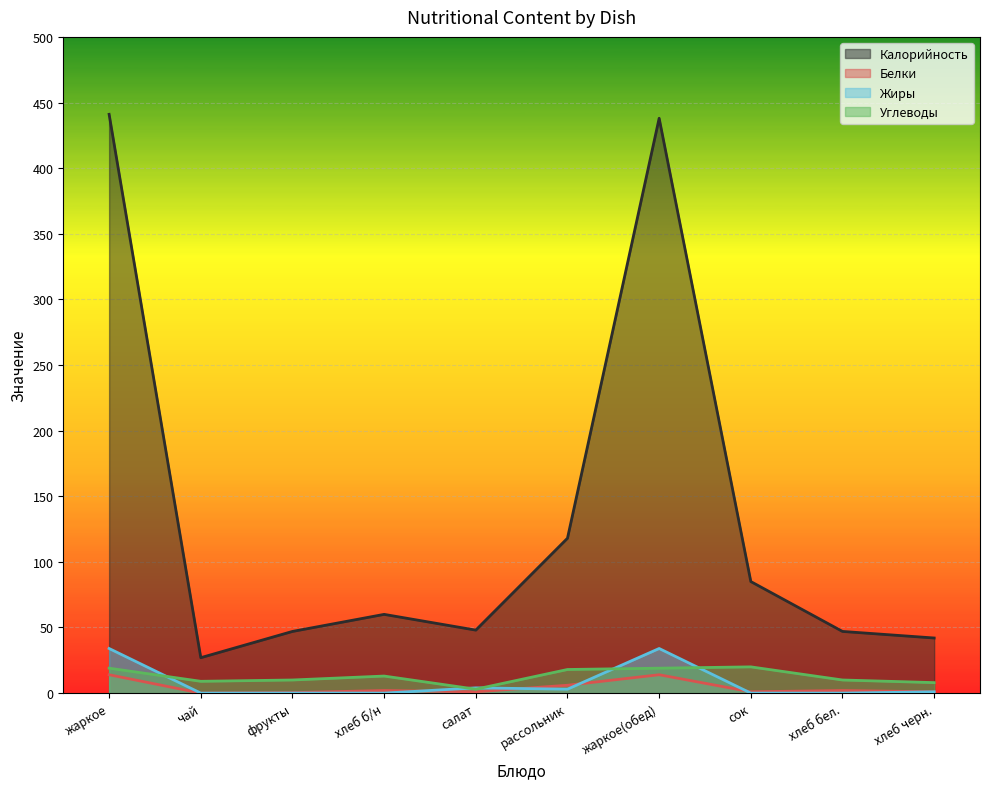

How many interior local peaks does the Белки series have?

3